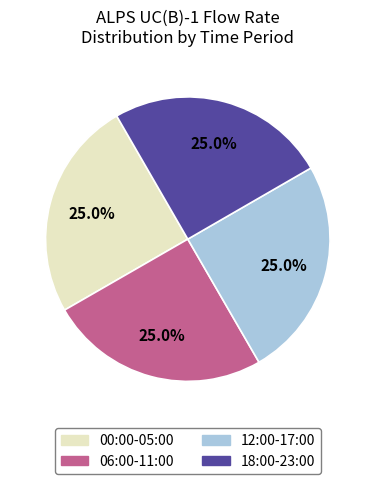

Does 06:00-11:00 account for over 50% of the chart?

No